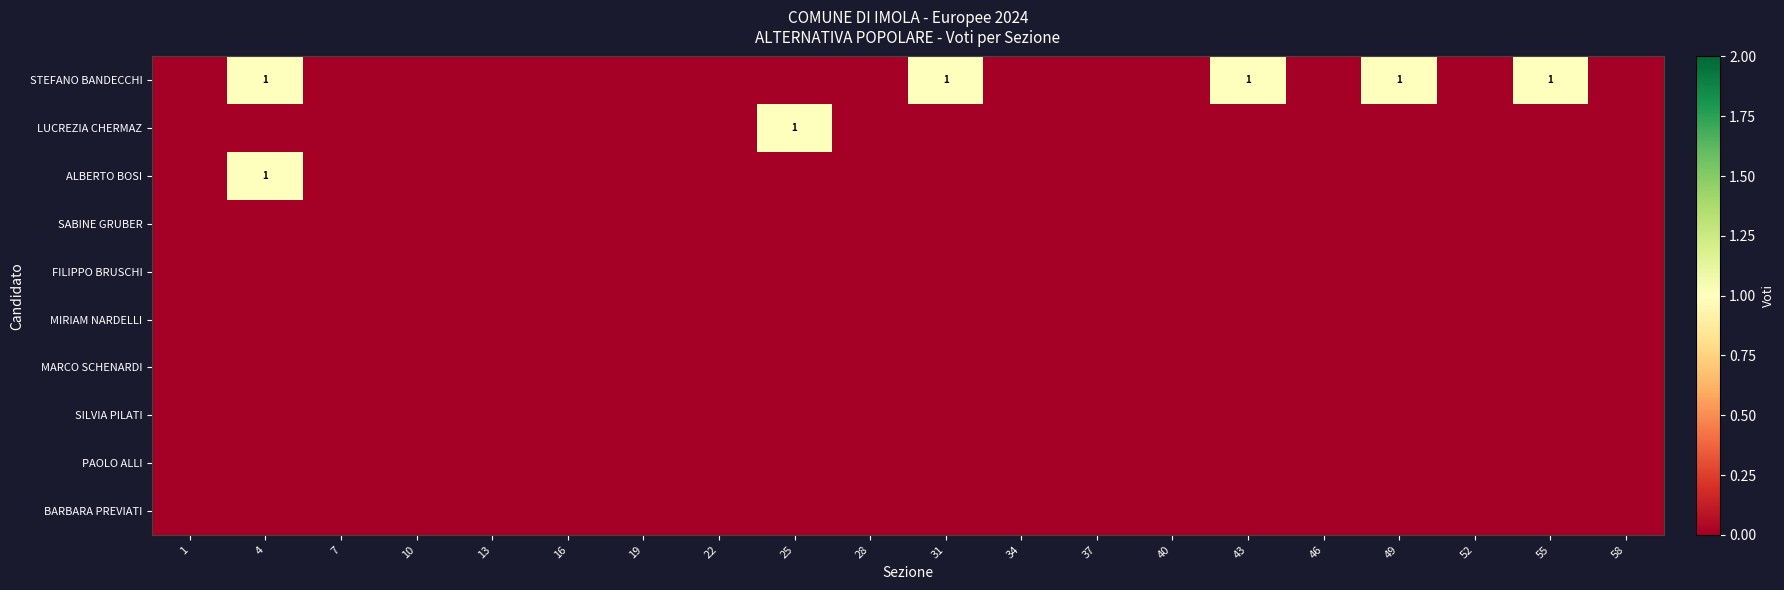

True or false: SABINE GRUBER has a value of 0 at 13.

True